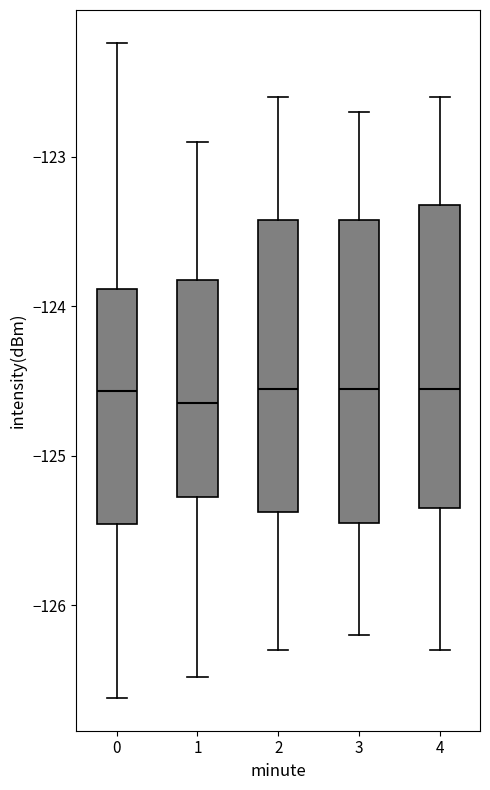

Reading left to right, read every box against the y-axis: the position of its median line, the range the box covers, and the ends of its whiskers. The values are not printed on the chart, so give them approximately, as read against the axis.

0: median -124.6, box -125.5 to -123.9, whiskers -126.6 to -122.2
1: median -124.6, box -125.3 to -123.8, whiskers -126.5 to -122.9
2: median -124.5, box -125.4 to -123.4, whiskers -126.3 to -122.6
3: median -124.5, box -125.4 to -123.4, whiskers -126.2 to -122.7
4: median -124.5, box -125.3 to -123.3, whiskers -126.3 to -122.6